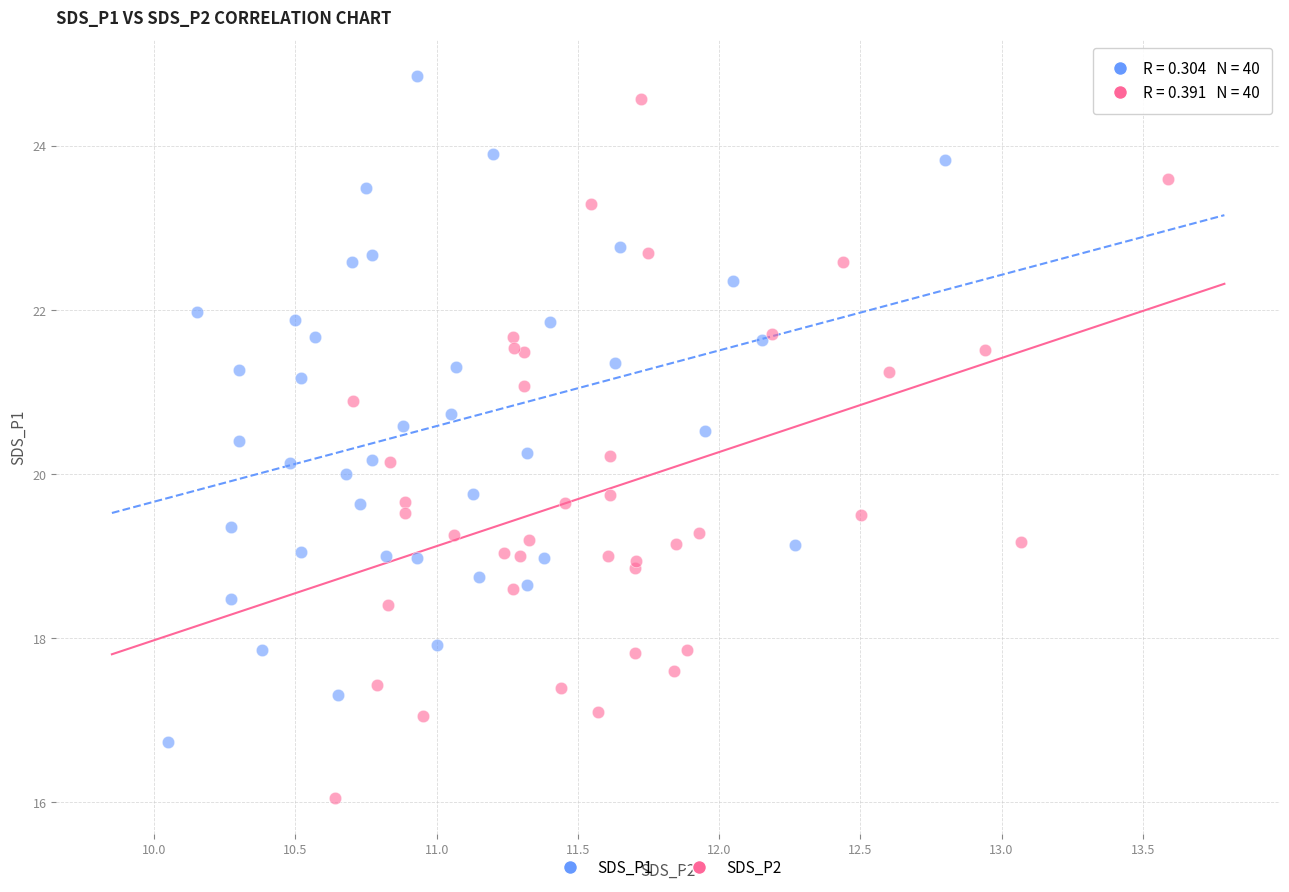

Which series has the largest Y range (max minus min)?

SDS_P2